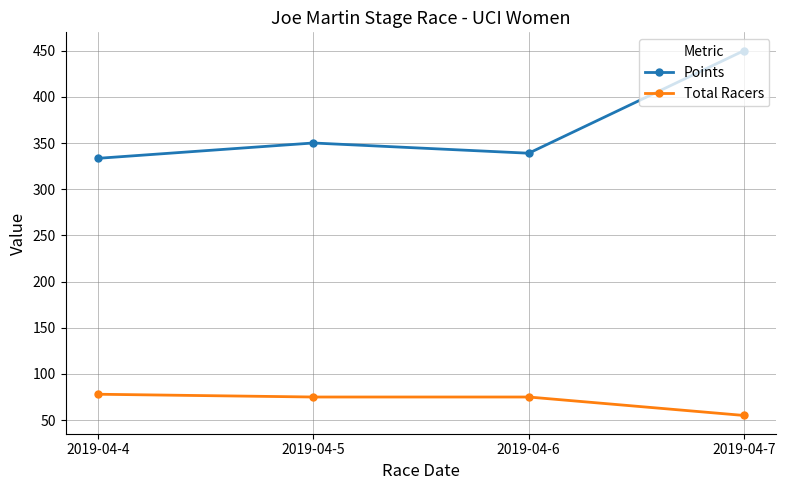

Read the Points value at 2019-04-6.

339.0